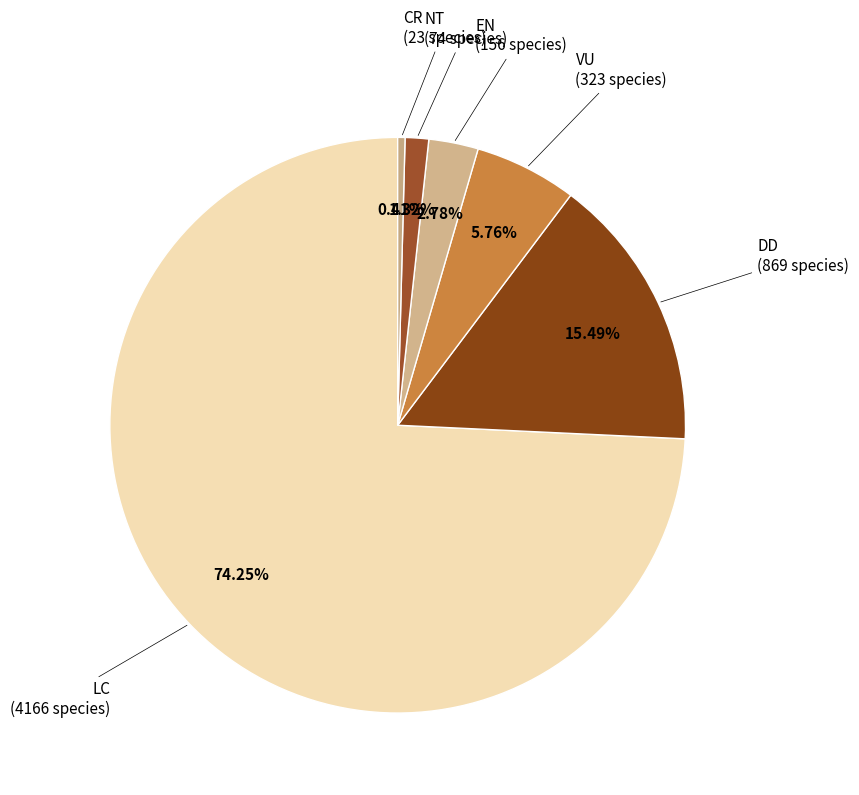

How many slices are in this pie chart?

6